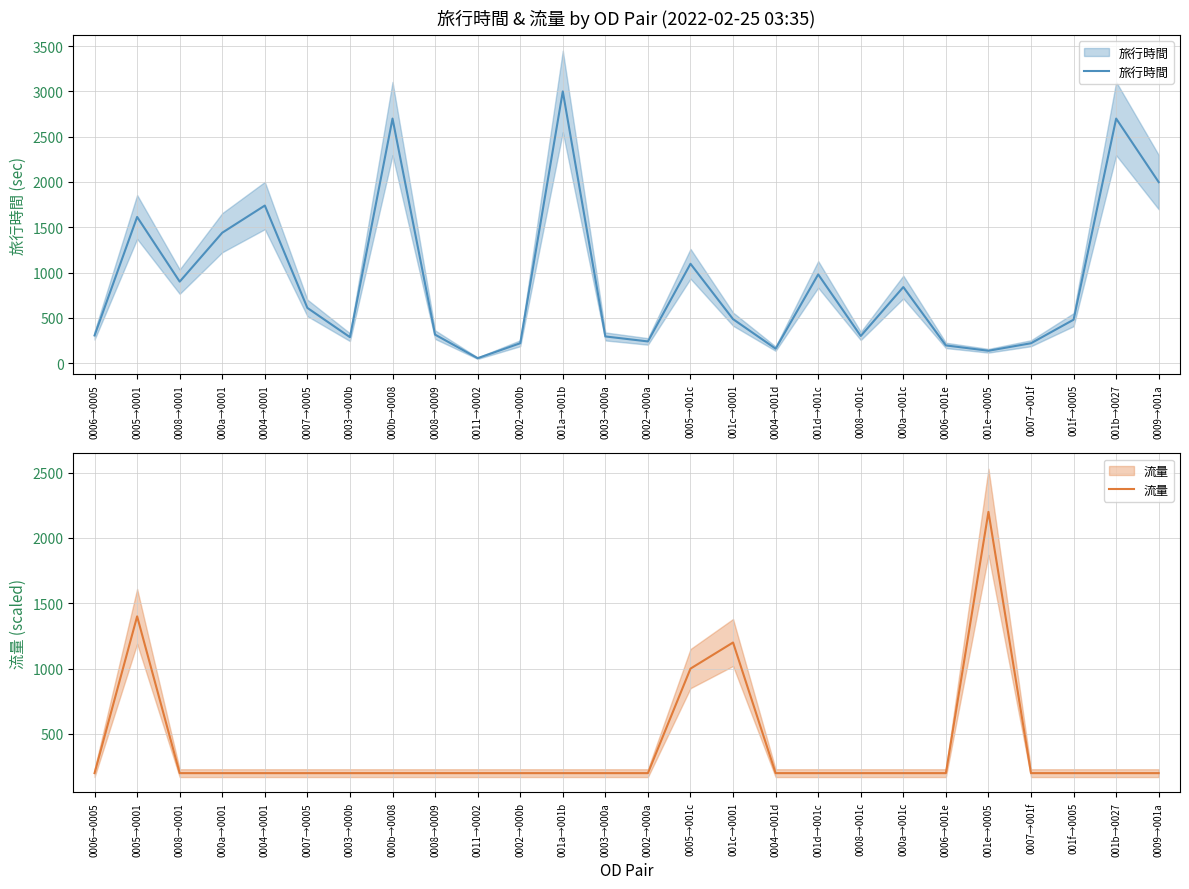

What are all the series names shown in the legend?

旅行時間, 流量